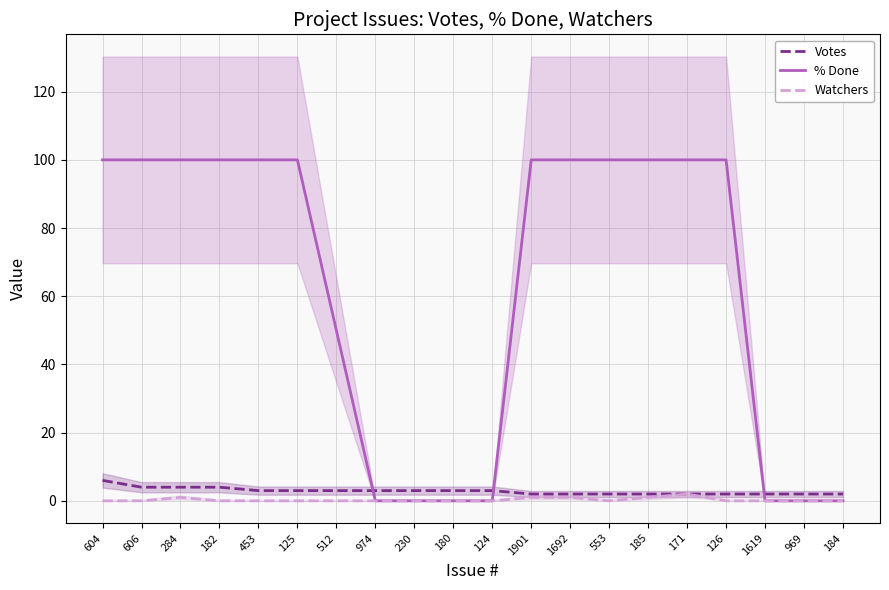

Does the chart display data point markers on the line(s)?

No